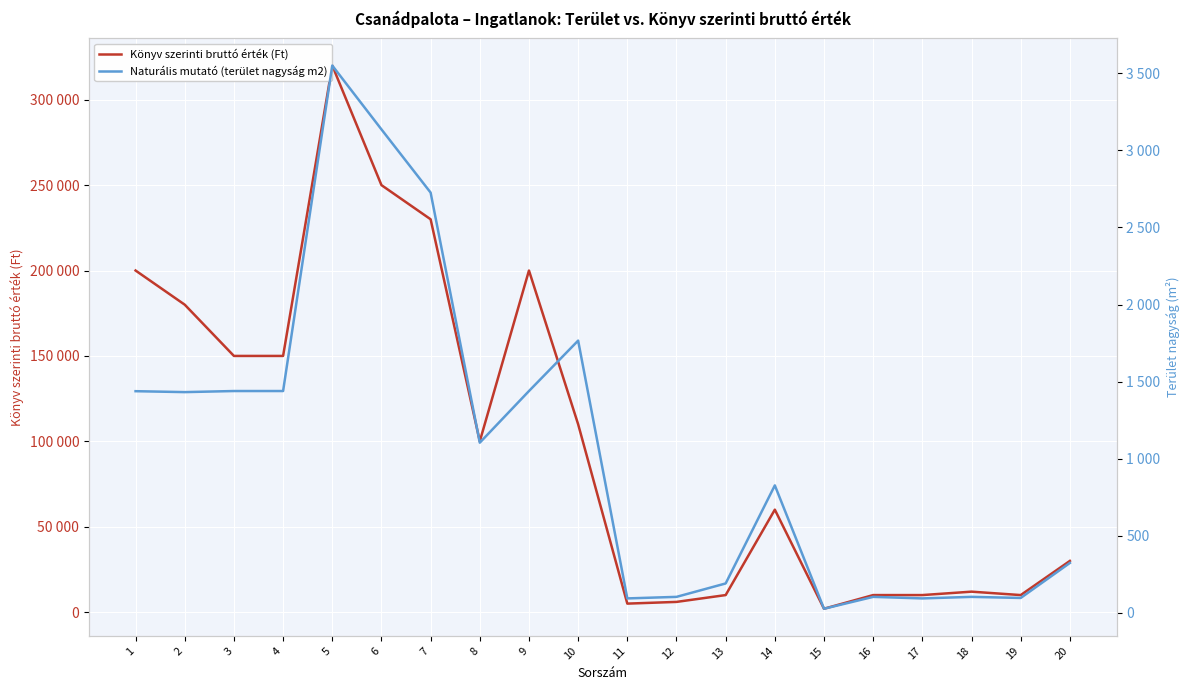

What is the value of the Könyv szerinti bruttó érték (Ft) point at the 18th from the left?

12000